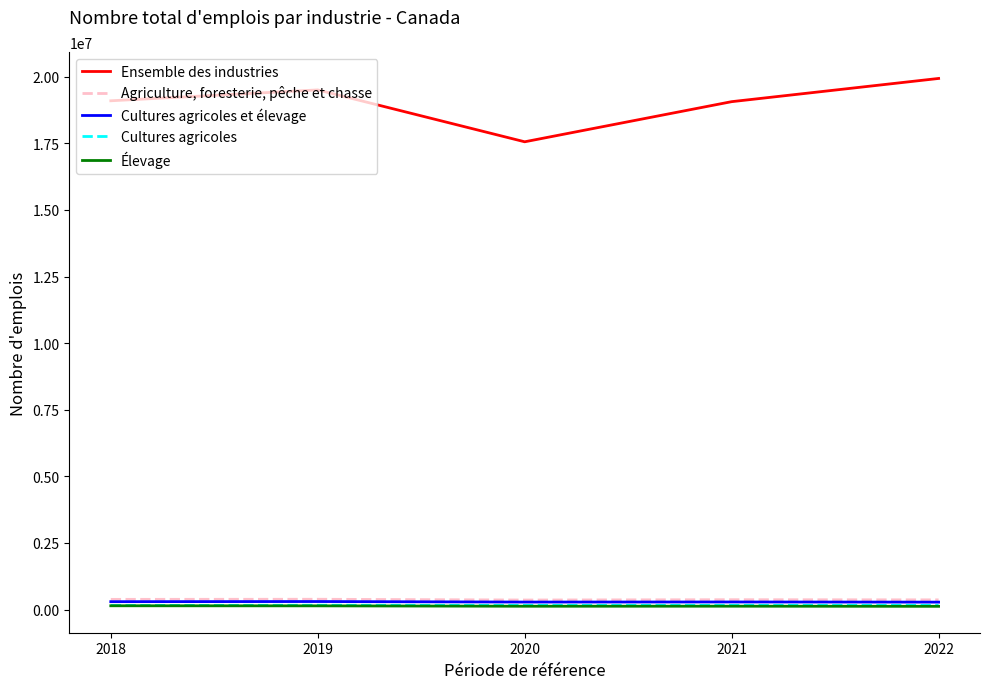

Does the chart display data point markers on the line(s)?

No